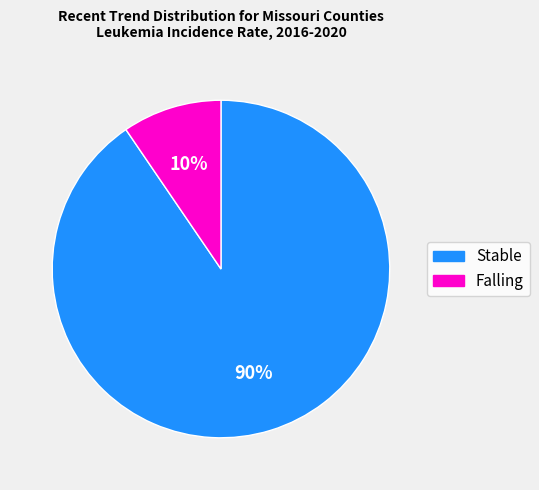

To the nearest percent, what is the average slice percentage?

50%